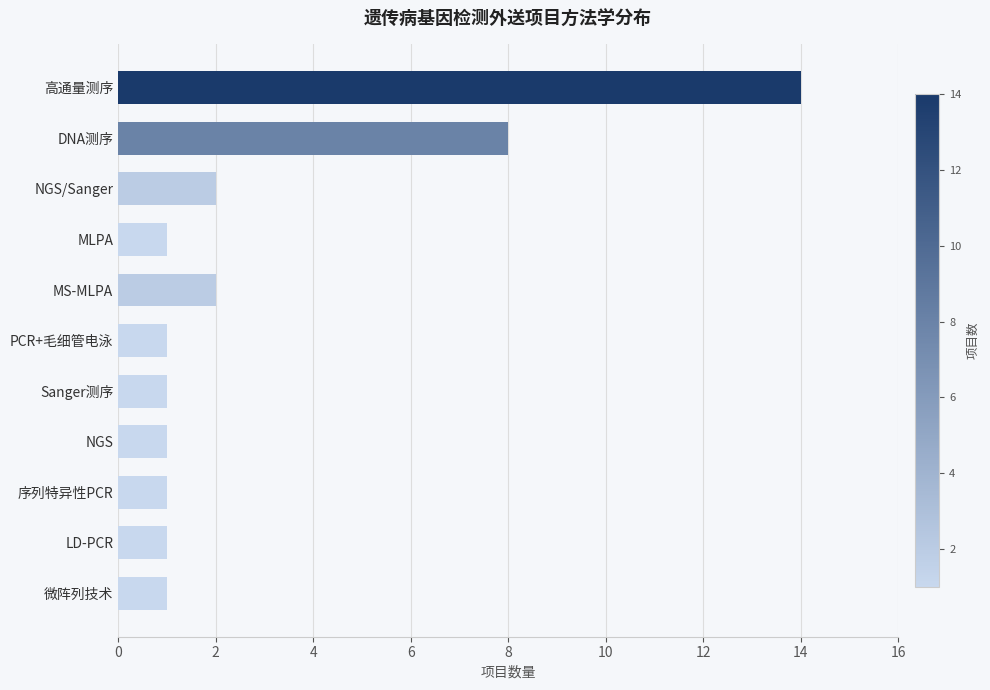

How many distinct data groups are displayed?

1